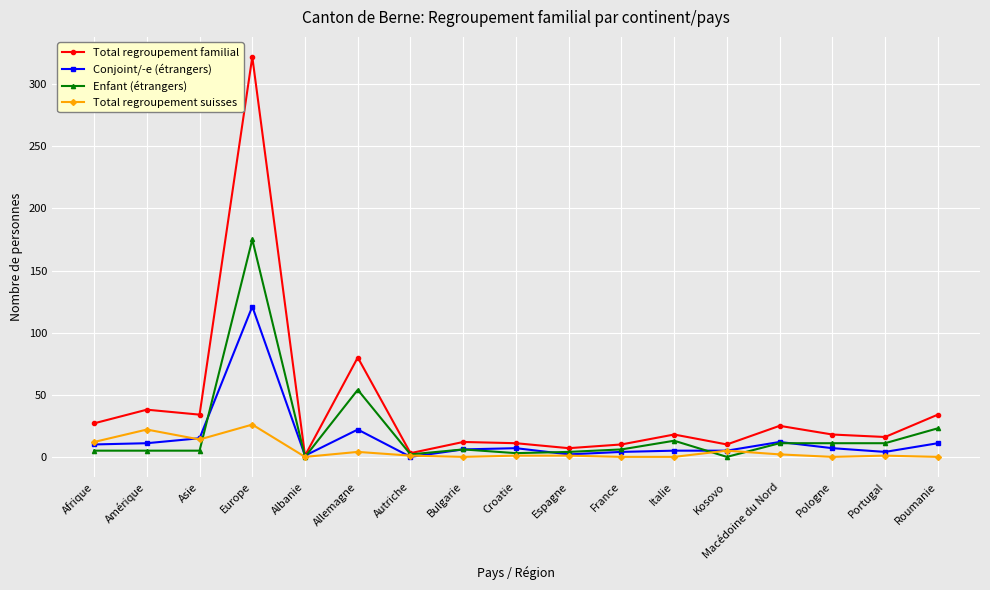

What is the value of the Conjoint/-e (étrangers) point at the 14th from the left?

12